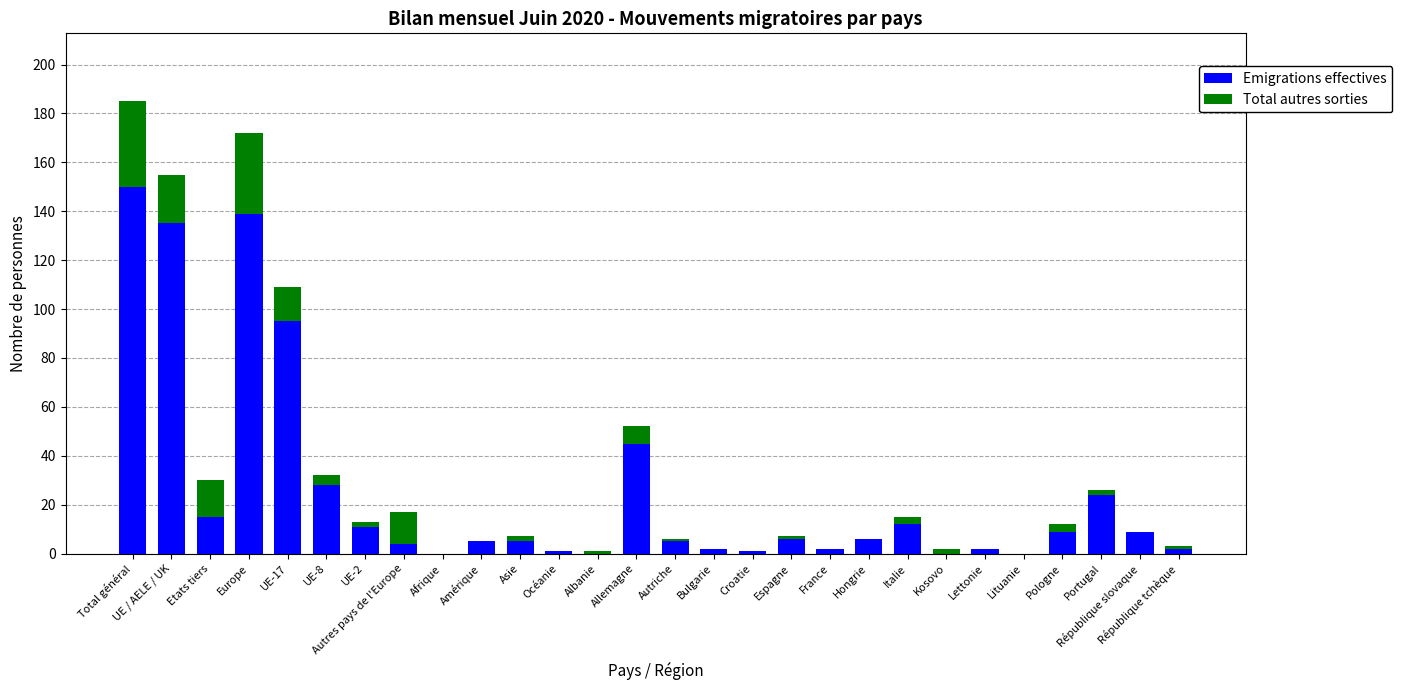

The value of Emigrations effectives at Total général is 268. True or false?

False